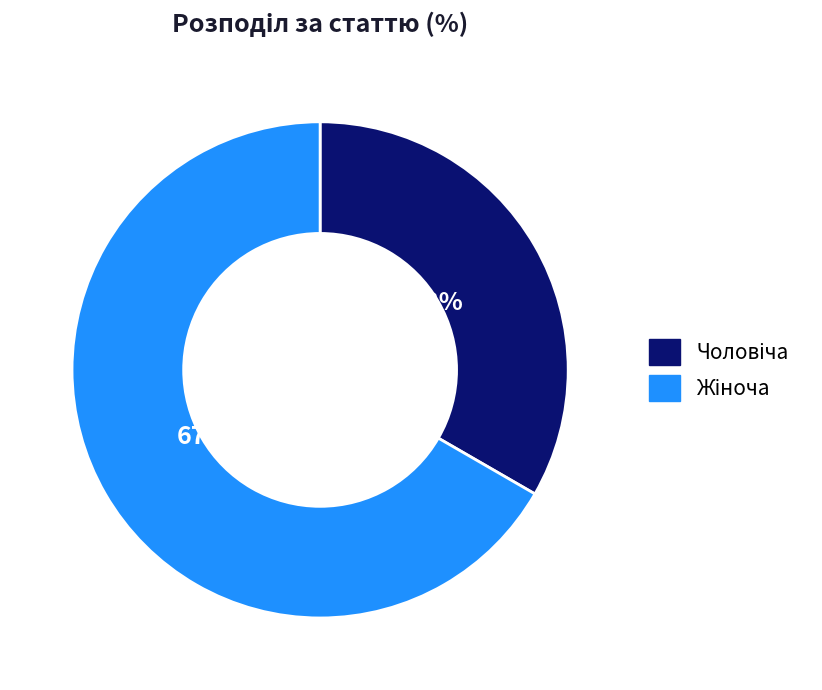

Is there any slice that represents more than half of the pie?

Yes